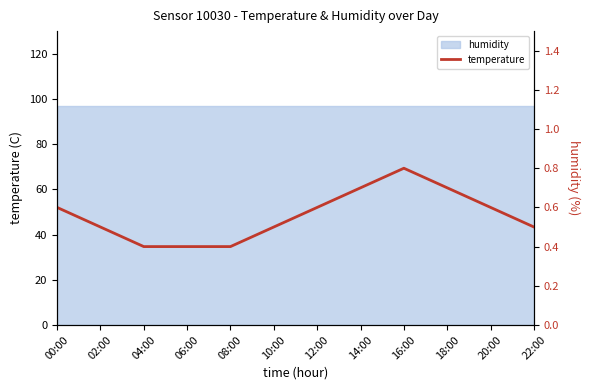

What is the label of the 3rd point from the left?

04:00